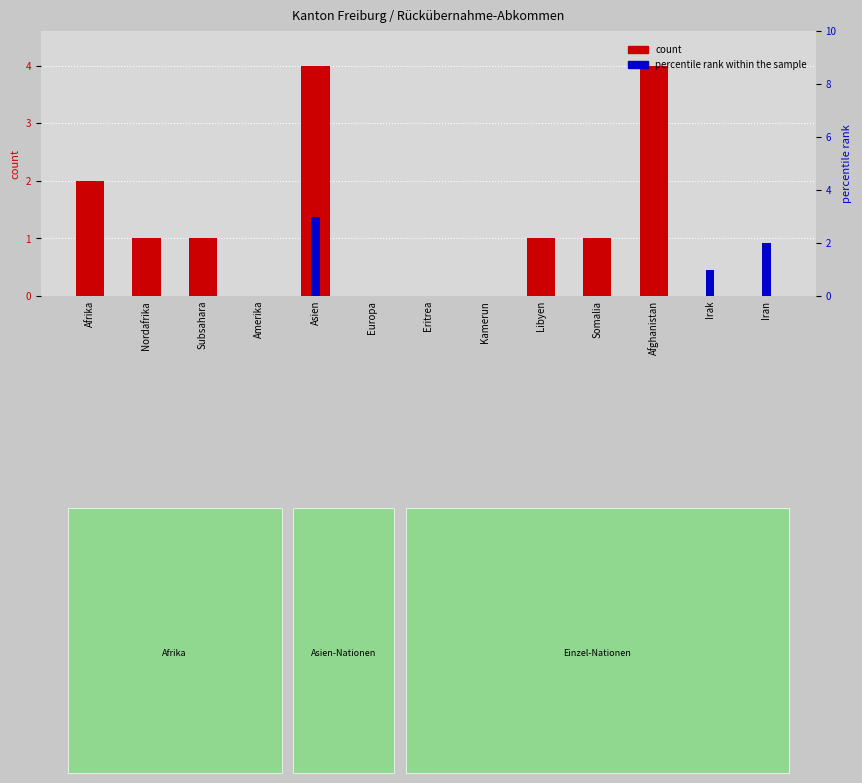

The value of percentile rank within the sample at Eritrea is -2. True or false?

False